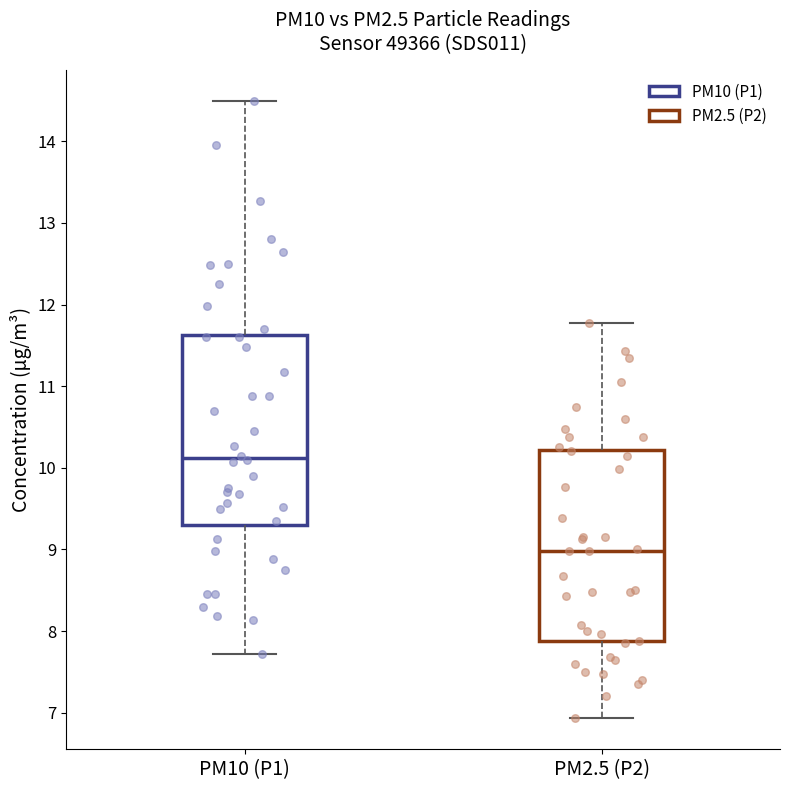

Reading left to right, transcribe this box plot: for each box, give where its median line is, the range the box spans, and where its two whiskers end, as read against the y-axis. The values are not printed on the chart, so give them approximately, as read against the axis.

PM10 (P1): median 10.1, box 9.3 to 11.6, whiskers 7.7 to 14.5
PM2.5 (P2): median 9.0, box 7.9 to 10.2, whiskers 6.9 to 11.8